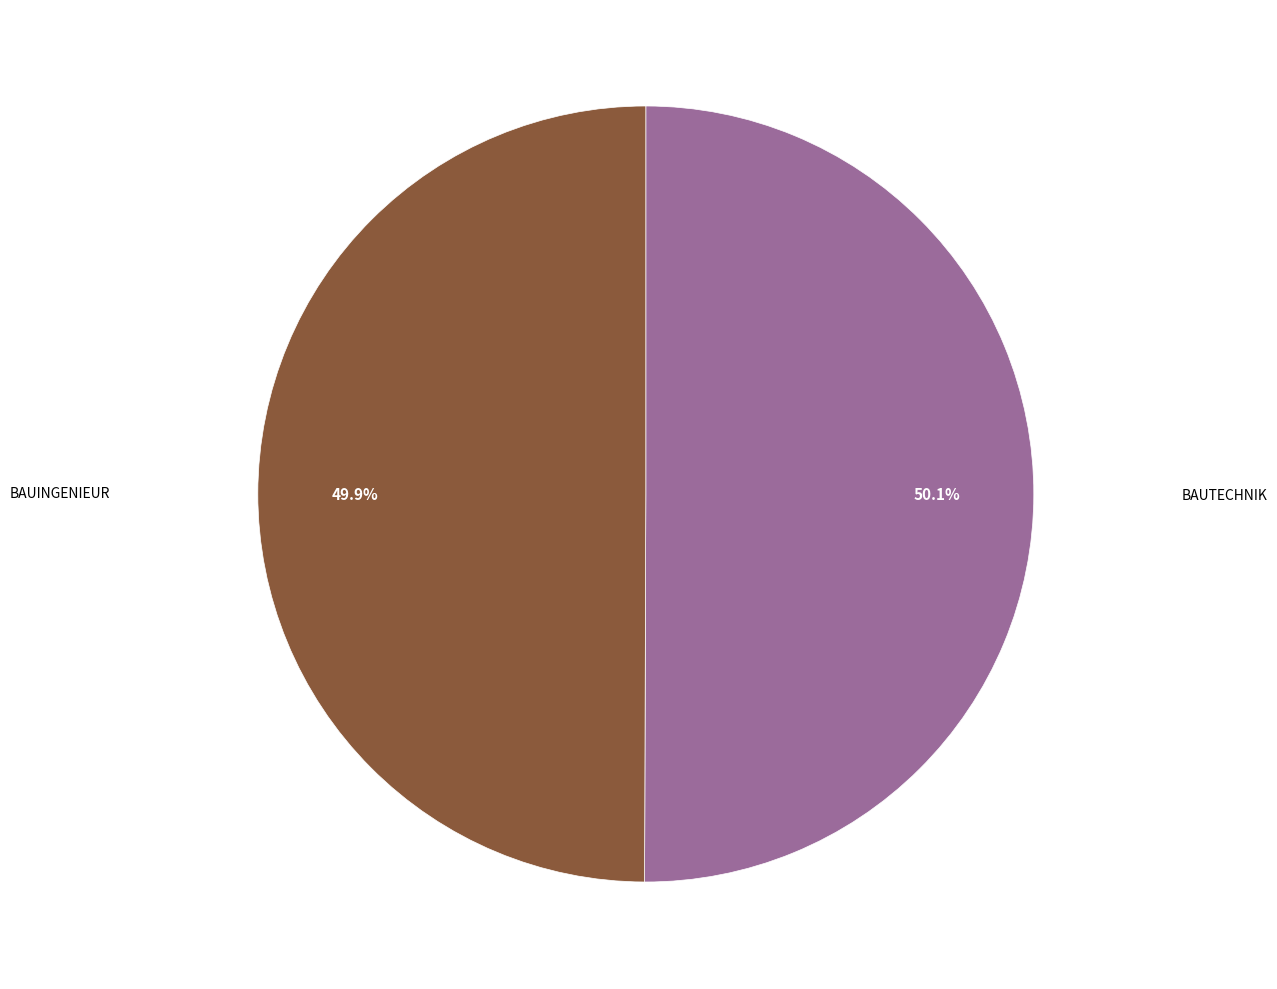

Does any single category account for the majority?

Yes